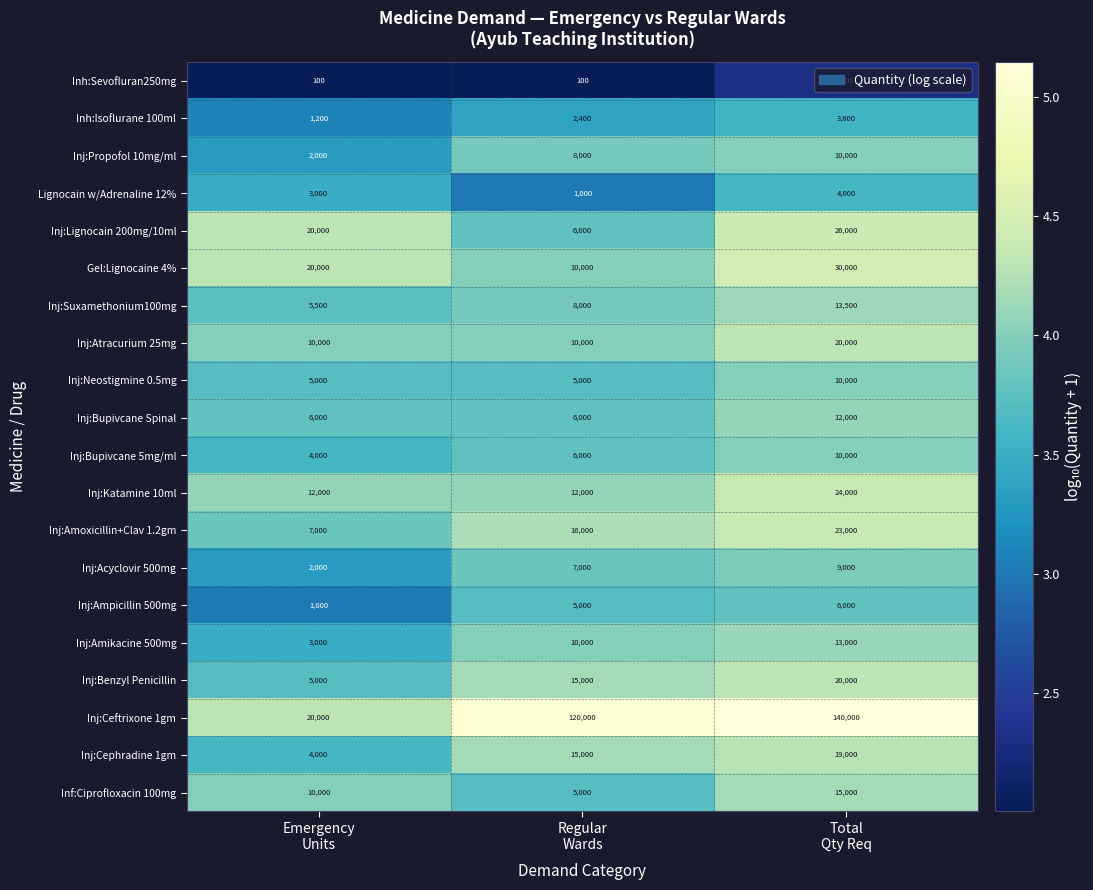

What is the highest value of the Inj:Katamine 10ml series?

24000